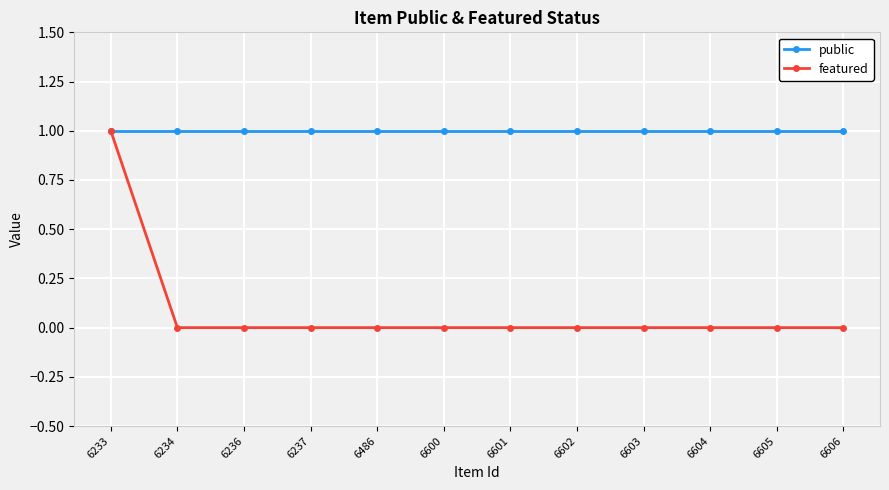

Which series has the largest range (max minus min)?

featured